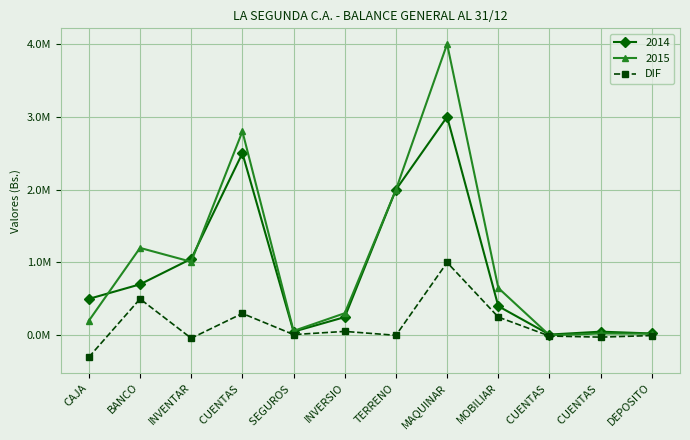

What are all the series names shown in the legend?

2014, 2015, DIF